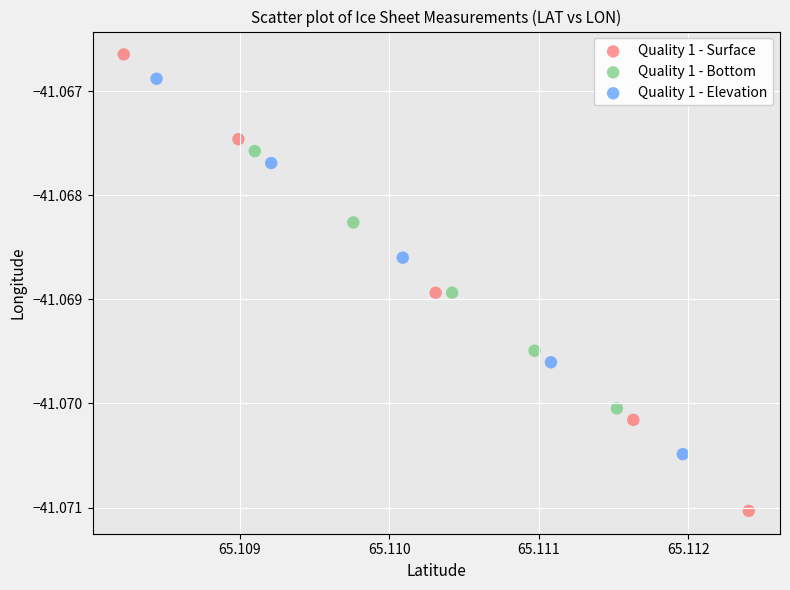

Which series has the largest Y range (max minus min)?

Quality 1 - Surface